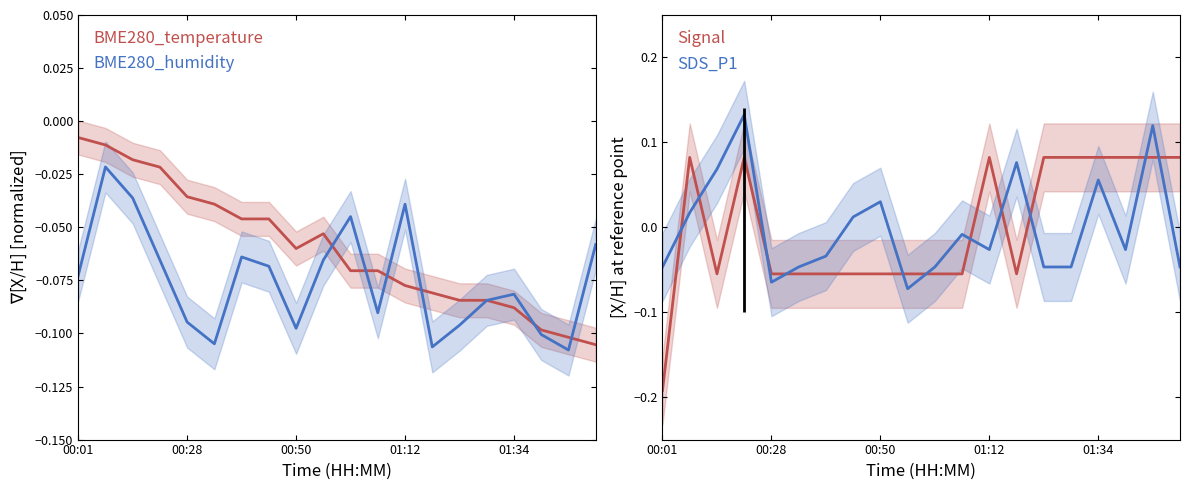

True or false: SDS_P1 and Signal cross at least once.

True